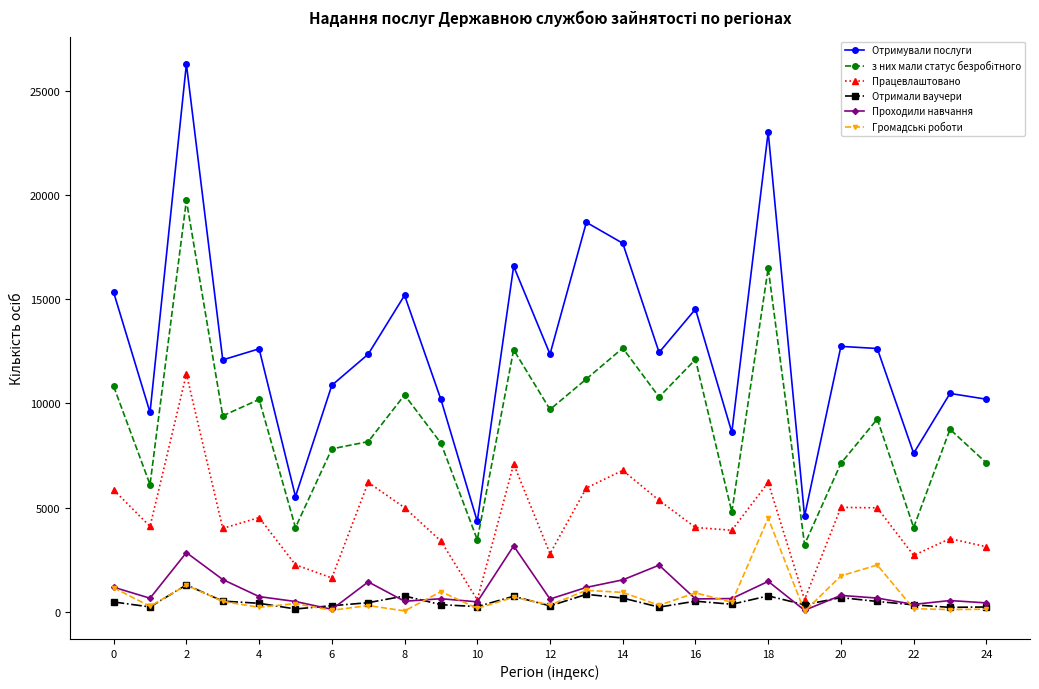

True or false: Отримали ваучери has more than 1 points higher than both neighbors.

True